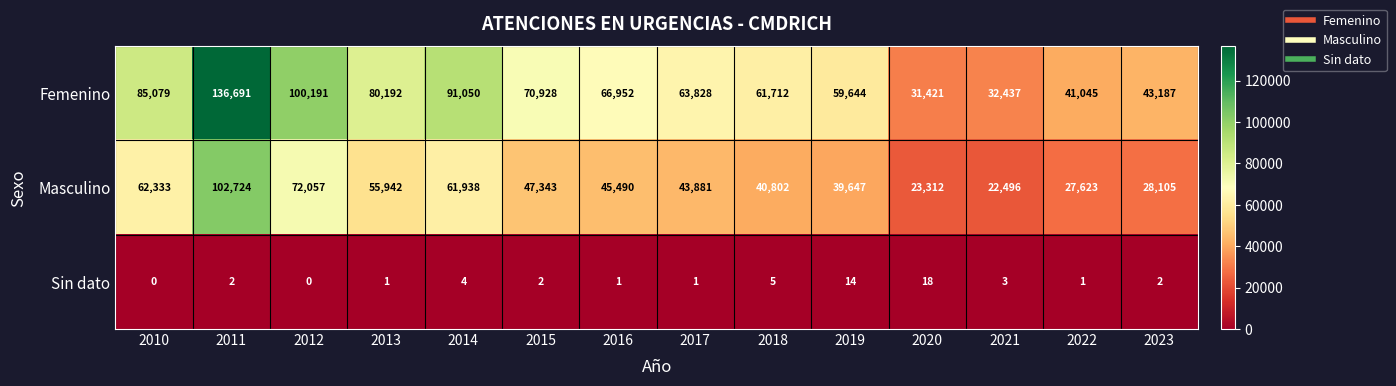

List the series in order of their peak value, highest first.

Femenino, Masculino, Sin dato